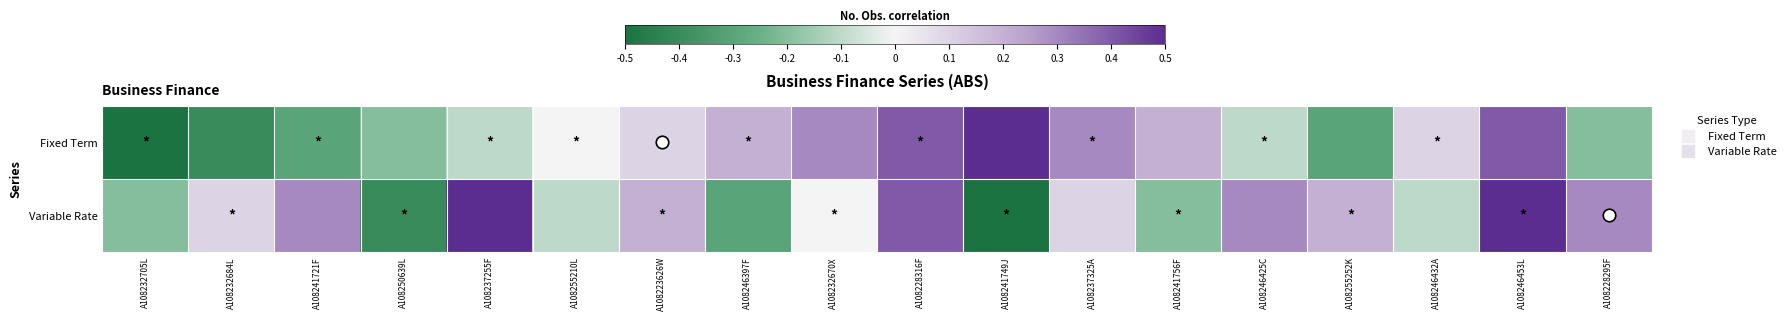

What is the difference between the highest and lowest values at A108250639L?

0.2